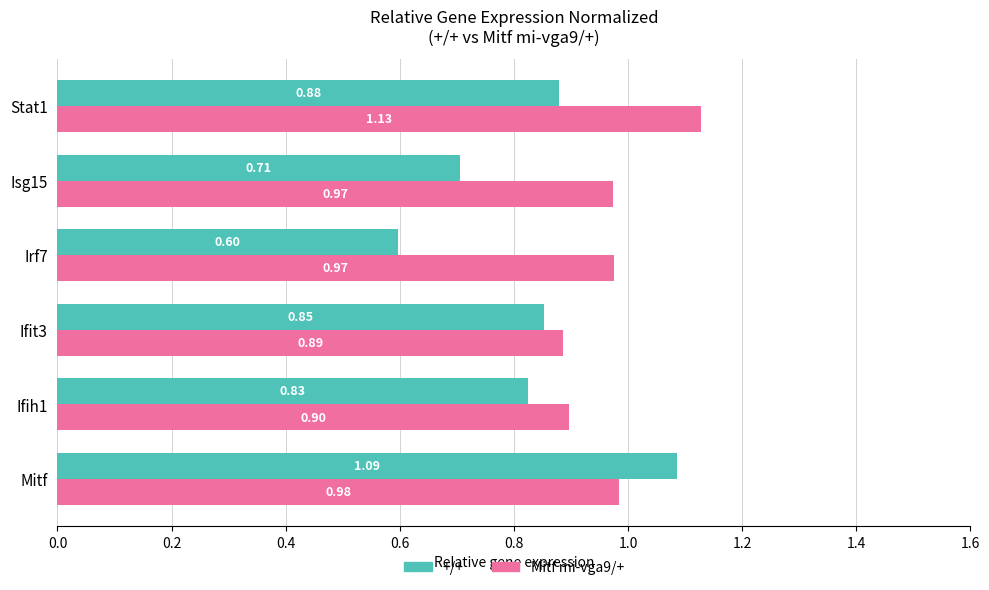

At which category does the chart reach its minimum across all series?

Irf7